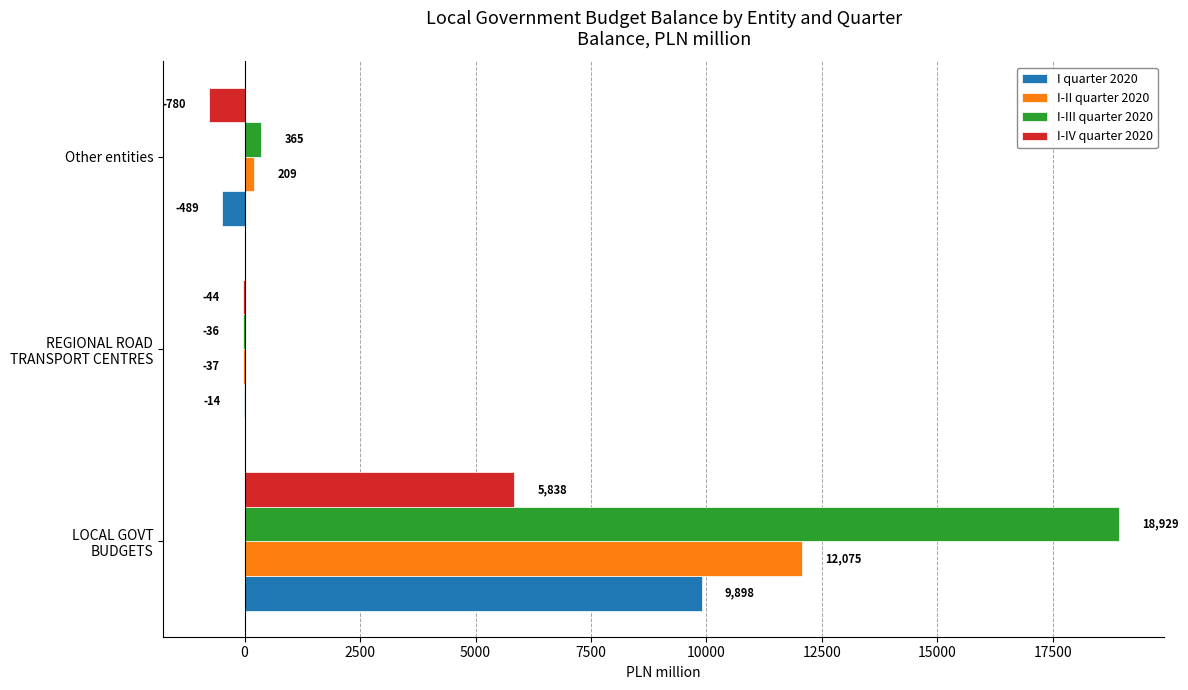

What is the sum of all I-II quarter 2020 values?

12247